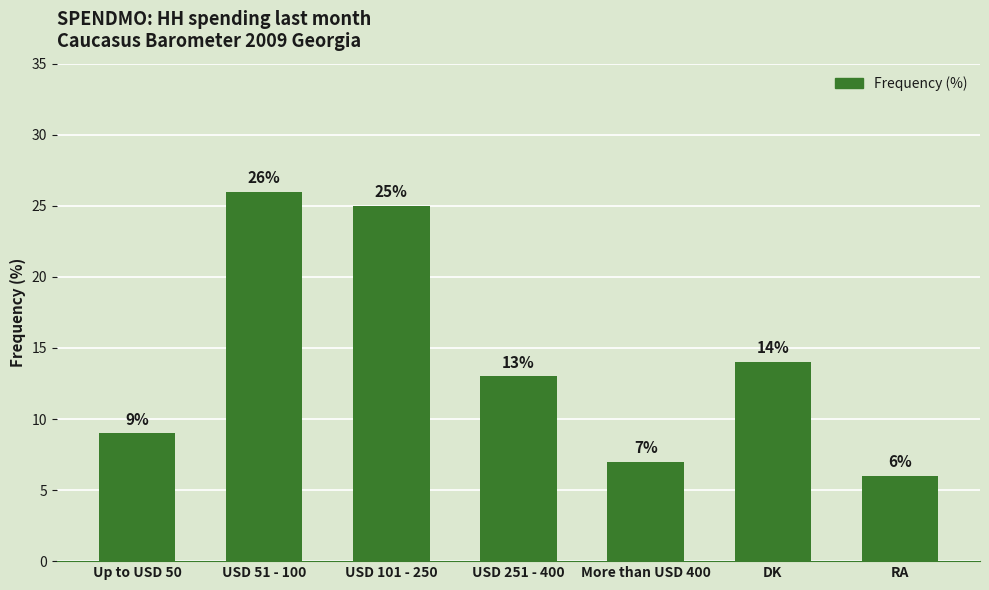

What is the change in value from USD 51 - 100 to More than USD 400?

-19